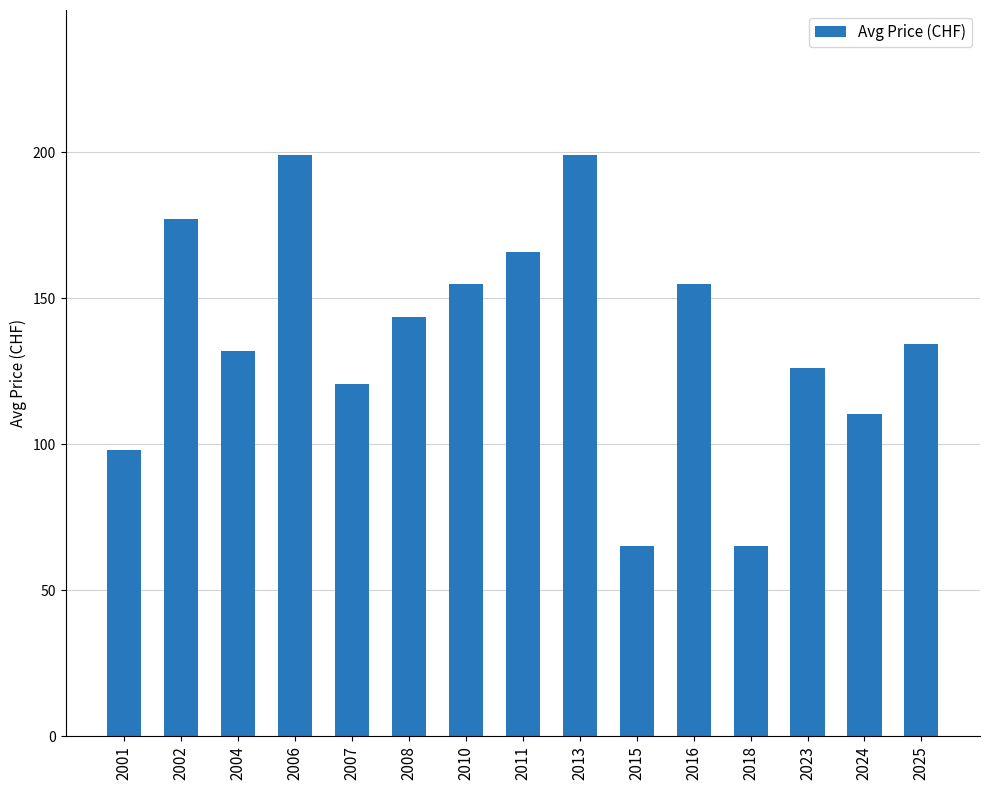

What is the change in value from 2008 to 2024?

-33.2